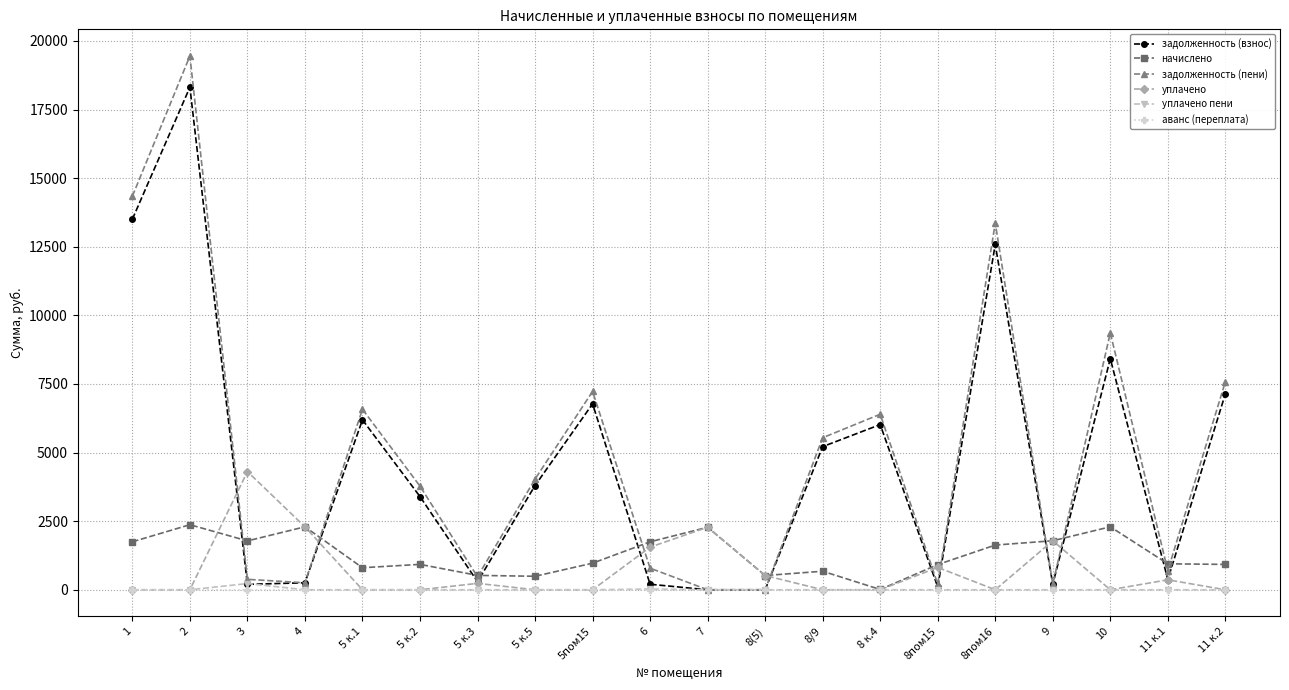

Between 4 and 8 к.4, which series saw the biggest shift?

задолженность (пени)